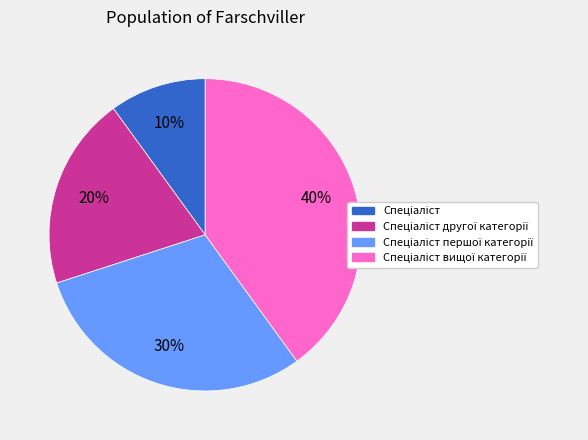

To the nearest percent, what is the difference between the largest and smallest slice percentages?

30%